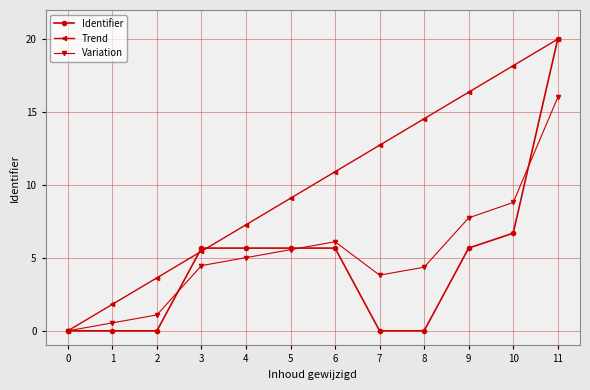

What is the spread (max minus min) of values at 2?

3.6